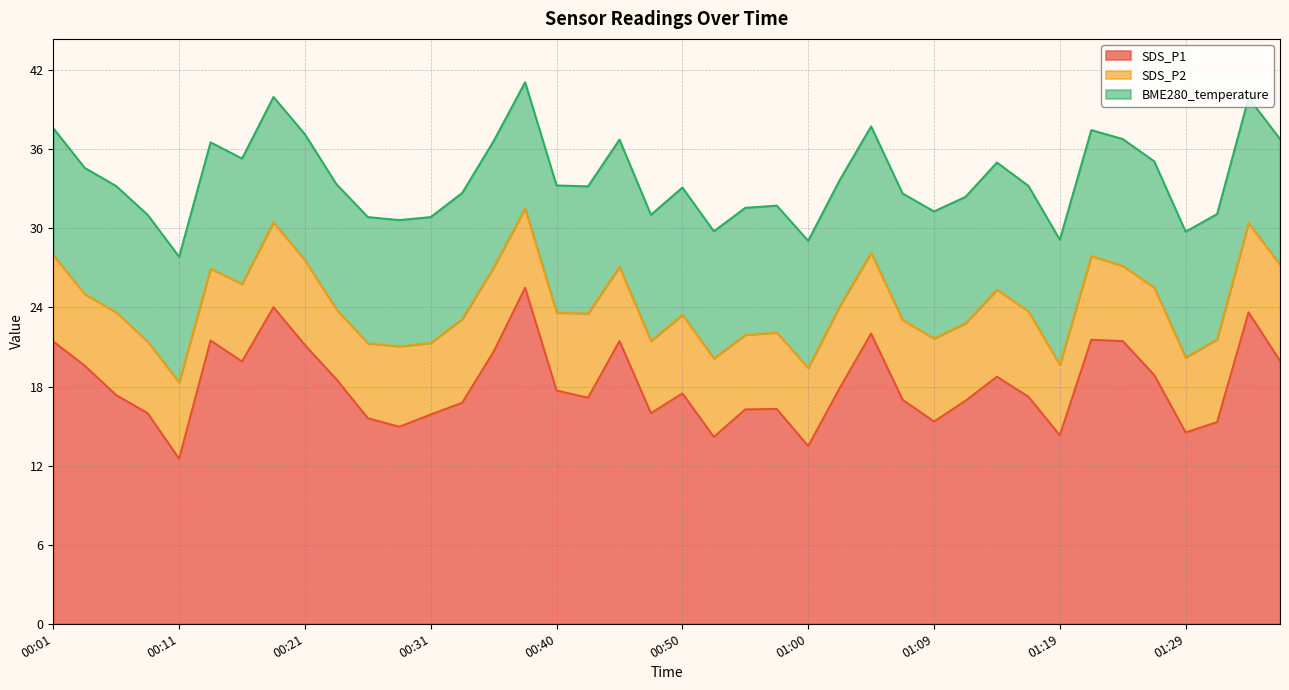

True or false: SDS_P2 and BME280_temperature intersect in this chart.

False